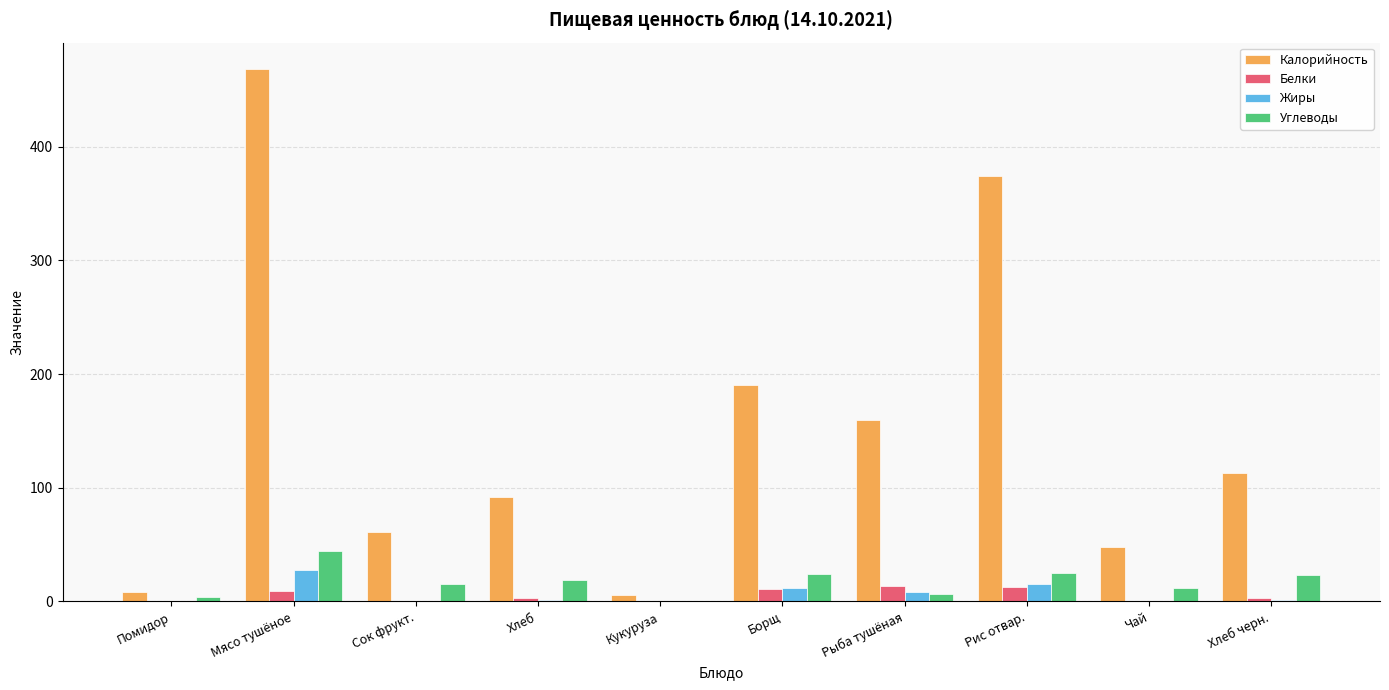

What are all the series names shown in the legend?

Калорийность, Белки, Жиры, Углеводы